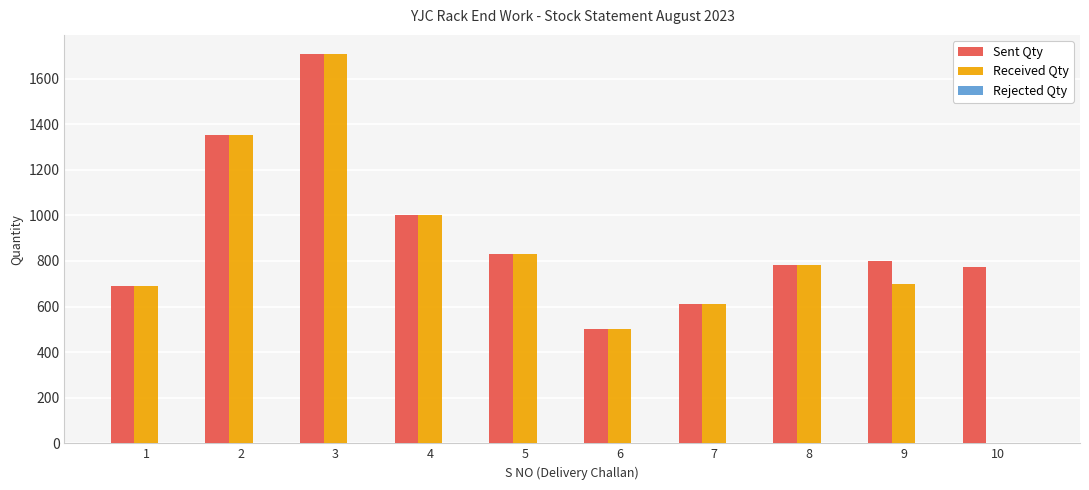

The Received Qty series shows 156 at 6. True or false?

False